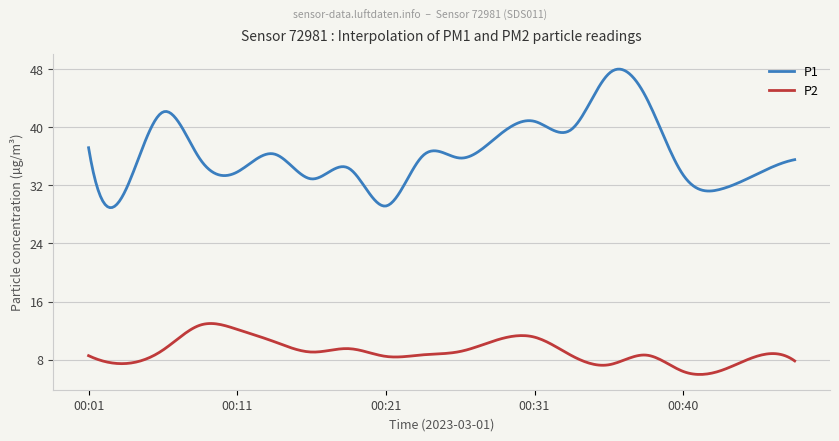

What is the highest value of the P2 series?

13.0